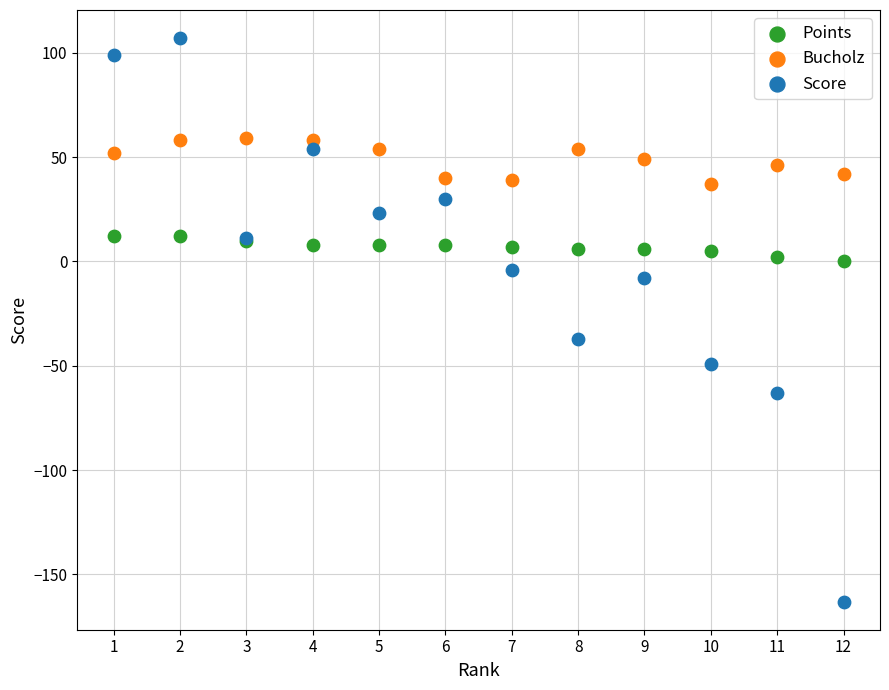

Which series reaches the minimum Y coordinate?

Score